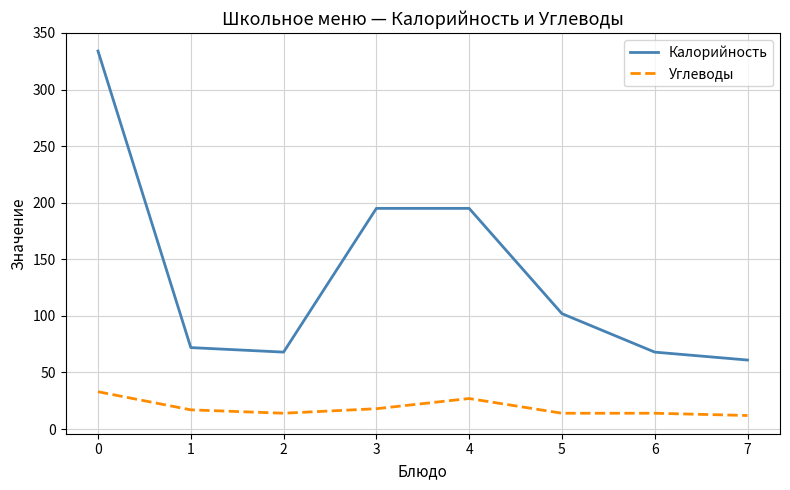

Rank the series by their average value, from highest to lowest.

Калорийность, Углеводы